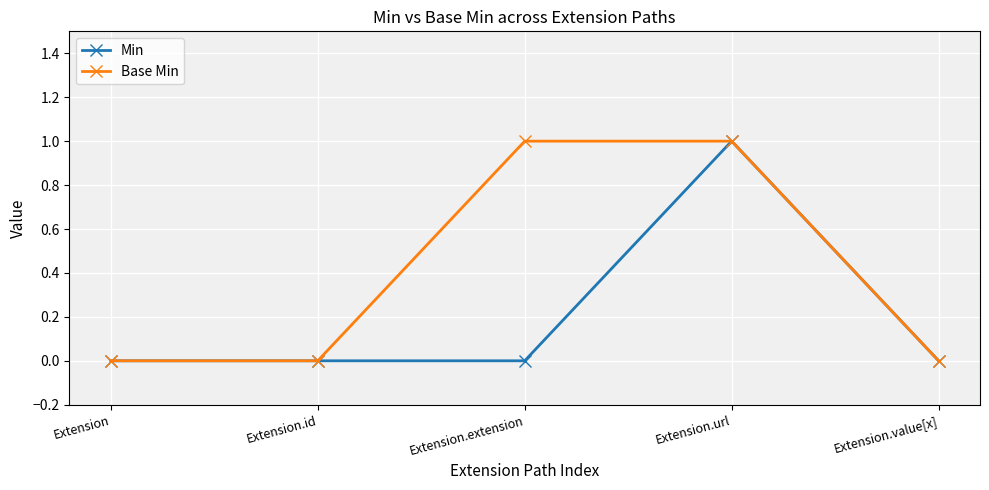

What is the label of the 2nd point from the left?

Extension.id